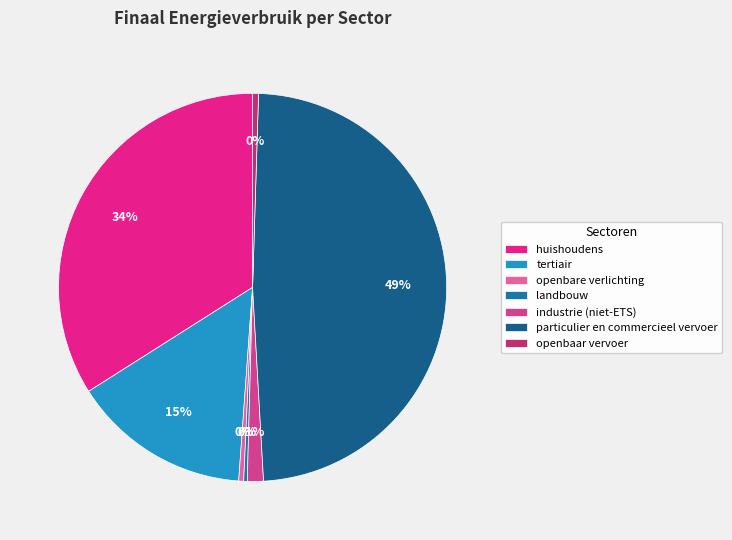

To the nearest percent, what is the average slice percentage?

14%